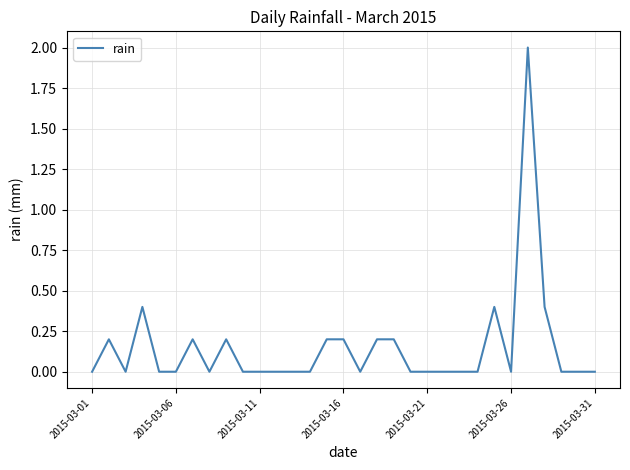

What is the difference between the maximum and minimum values?

2.0